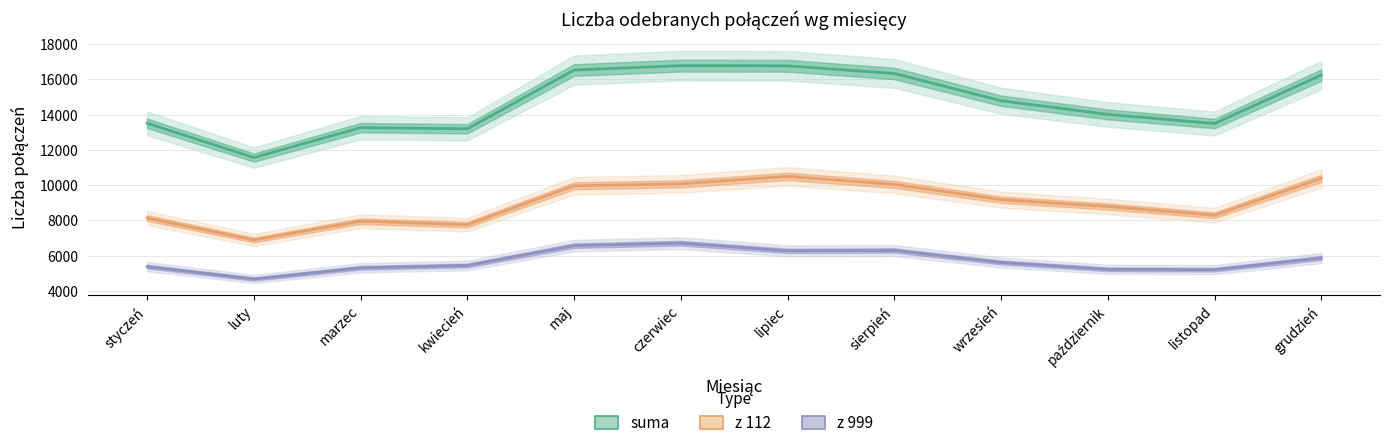

True or false: suma and z 112 intersect in this chart.

False